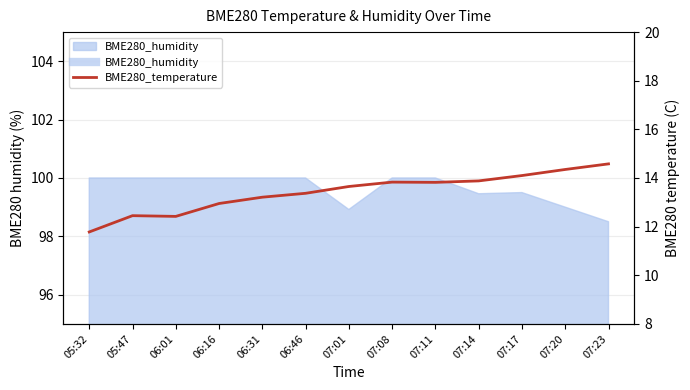

How many lines are shown in the chart?

1